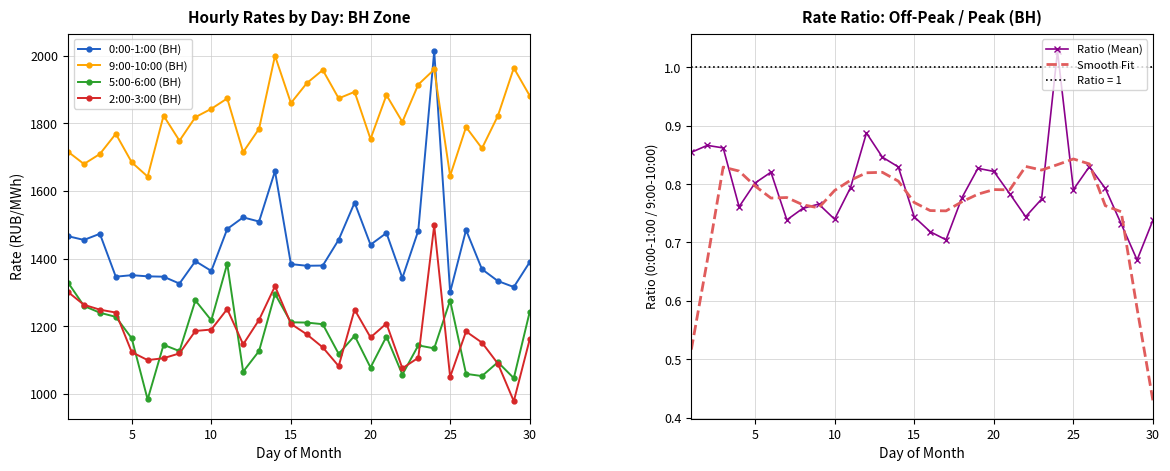

The Smooth Fit series shows 1.1 at 10. True or false?

False